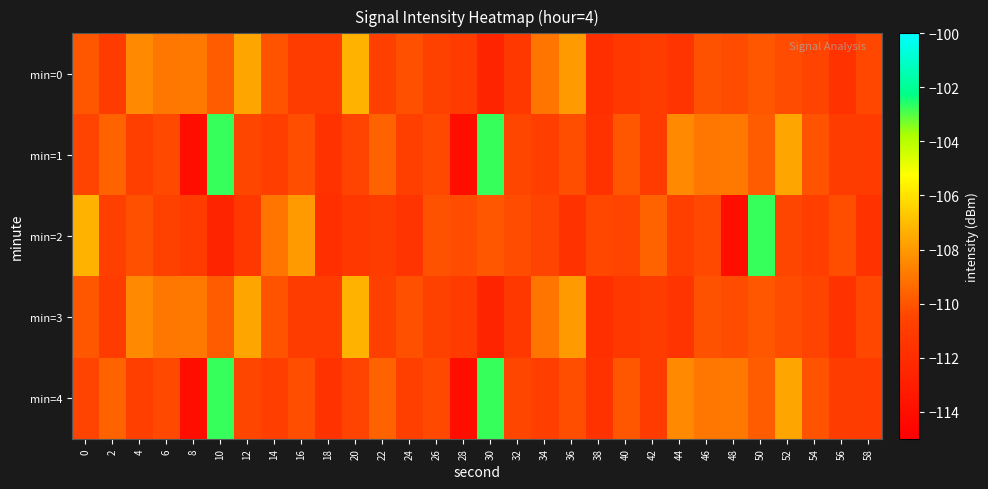

Which has a higher value, 26 or 58?

58